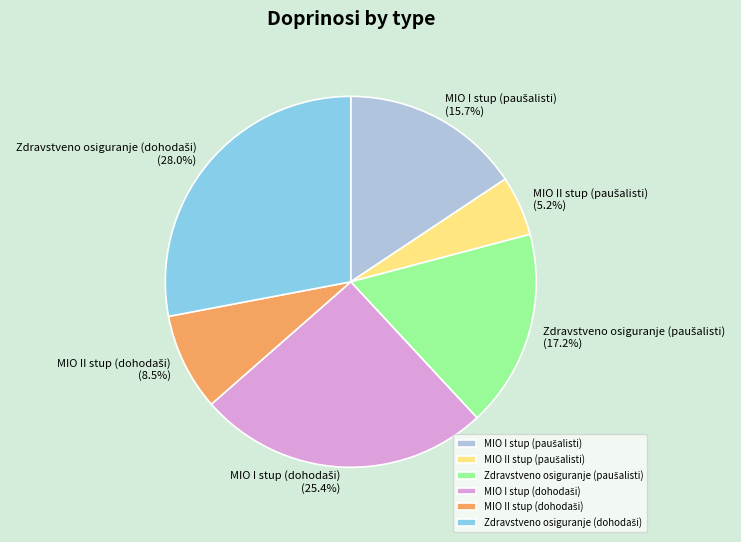

Does any single category account for the majority?

No